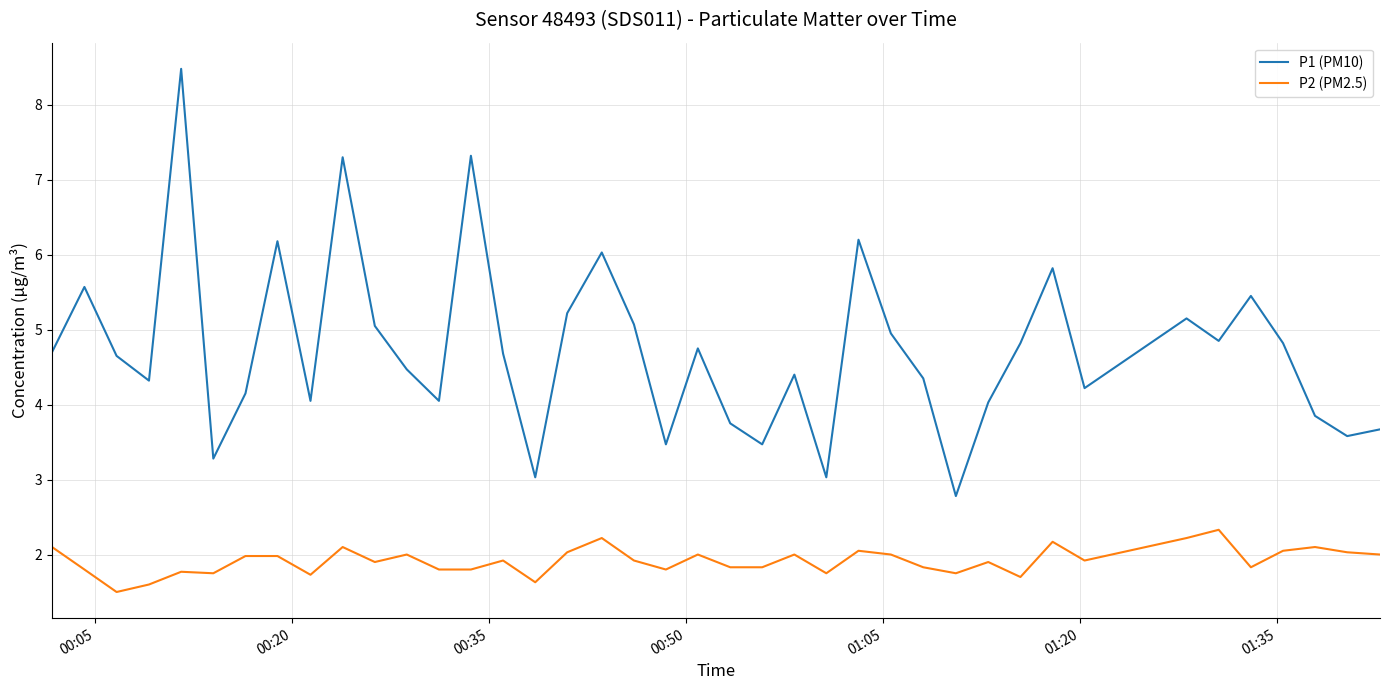

Rank the series by their average value, from highest to lowest.

P1 (PM10), P2 (PM2.5)